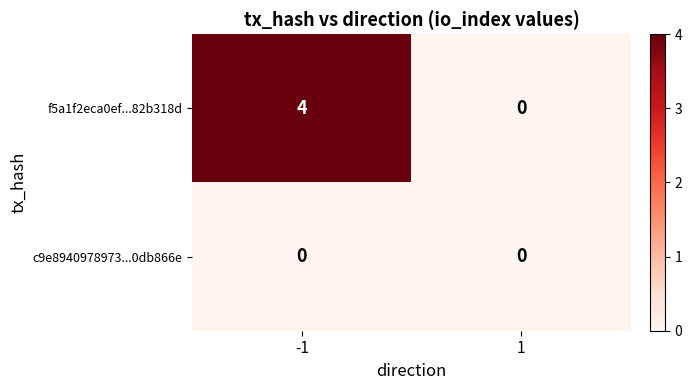

Which series changed the most between -1 and 1?

f5a1f2eca0ef...82b318d